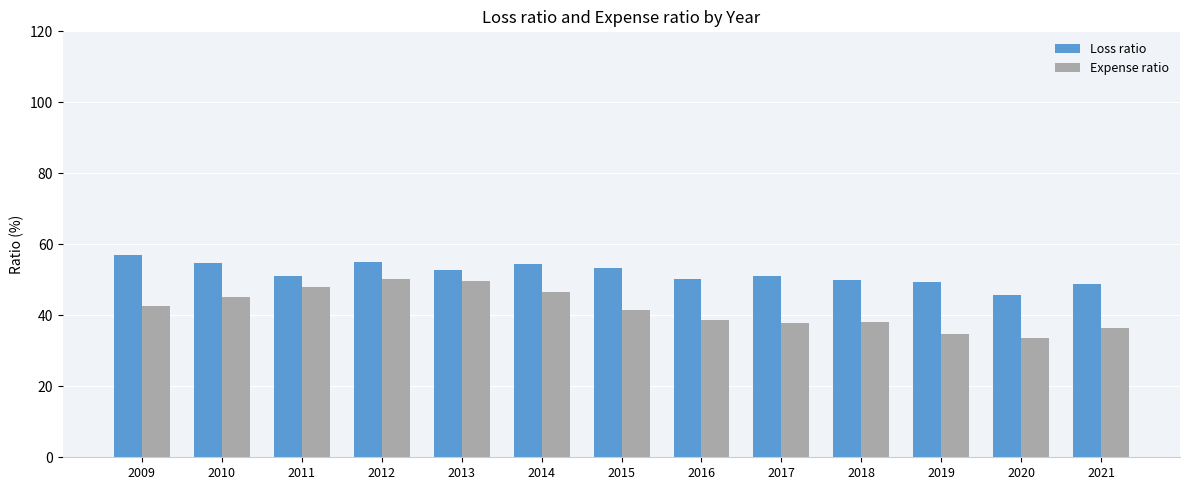

Is the value of Loss ratio at 2018 greater than the value of Expense ratio at 2020?

Yes